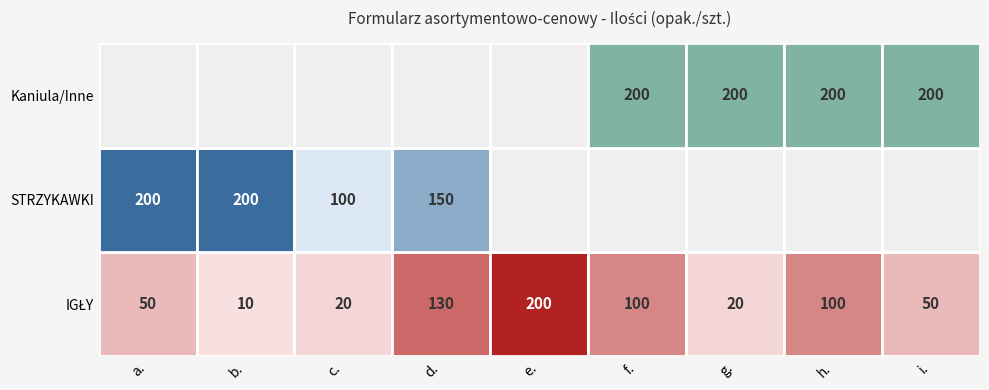

Reading right to left, list all the values displayed in this chart.

IGŁY: 50	100	20	100	200	130	20	10	50
STRZYKAWKI: 0	0	0	0	0	150	100	200	200
Kaniula/Inne: 200	200	200	200	0	0	0	0	0